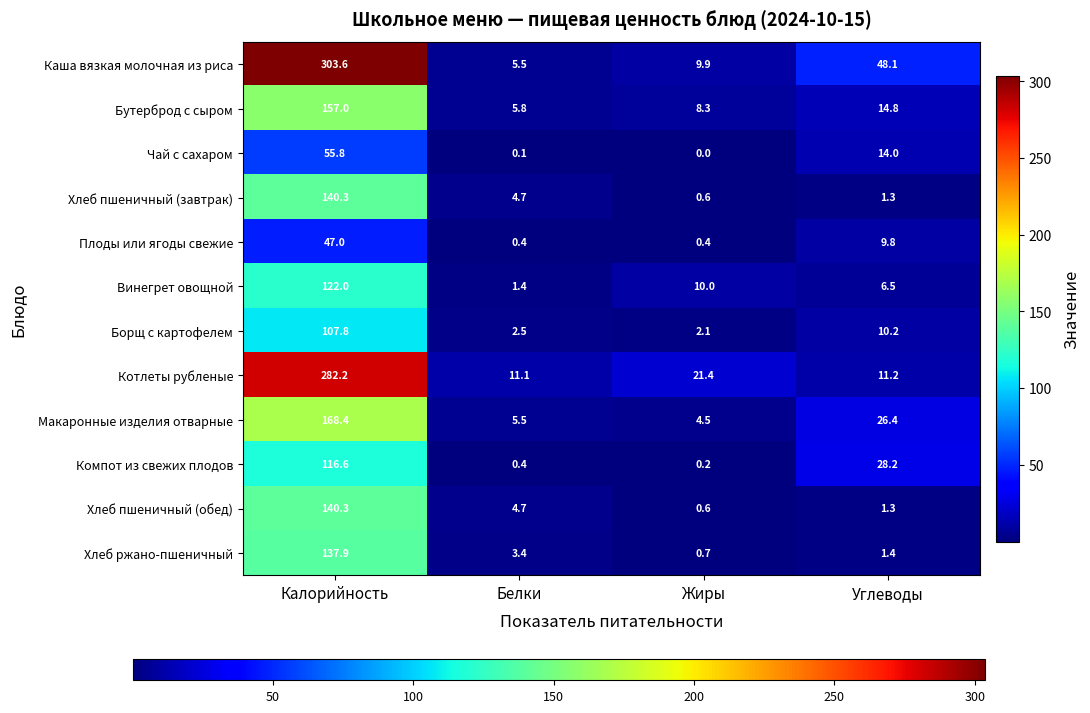

True or false: Макаронные изделия отварные has a value of 4.5 at Жиры.

True